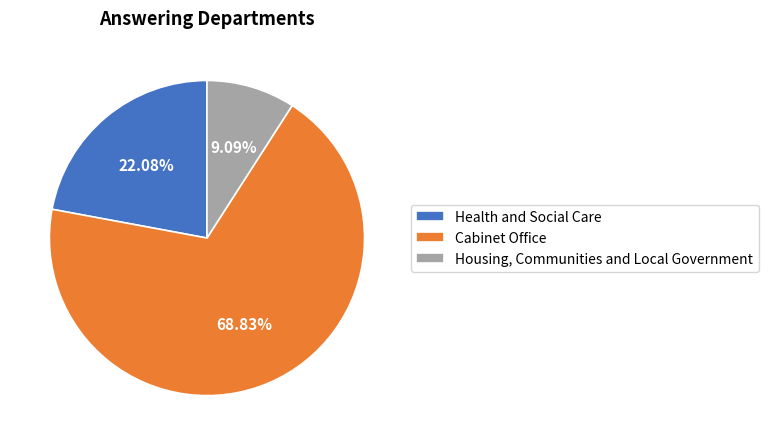

Which has a higher value, Housing, Communities and Local Government or Cabinet Office?

Cabinet Office